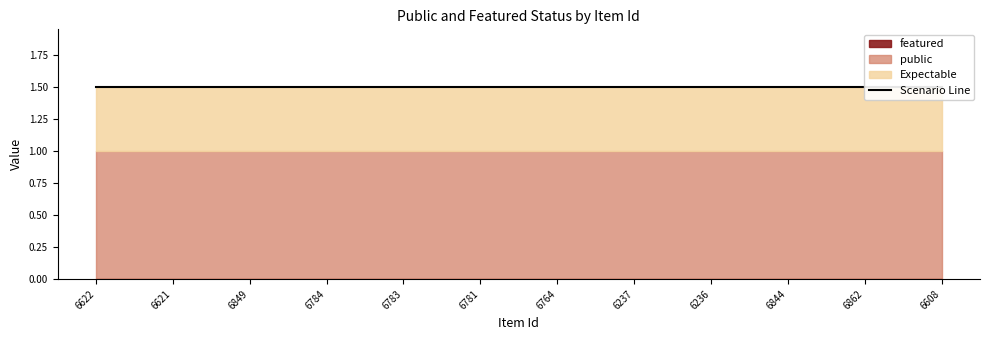

Reading right to left, what are all the values shown in this chart?

public: 6608=1	6862=1	6844=1	6236=1	6237=1	6764=1	6781=1	6783=1	6784=1	6849=1	6621=1	6622=1
featured: 6608=0	6862=0	6844=0	6236=0	6237=0	6764=0	6781=0	6783=0	6784=0	6849=0	6621=0	6622=0